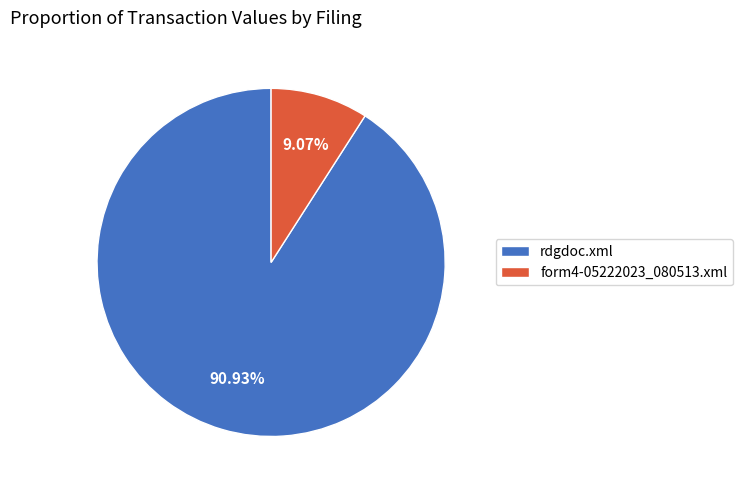

What is the majority slice?

rdgdoc.xml